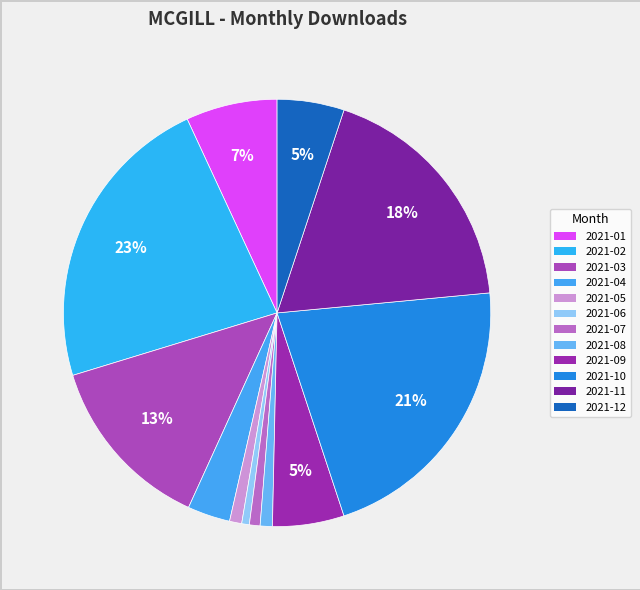

Which slice is the largest?

2021-02